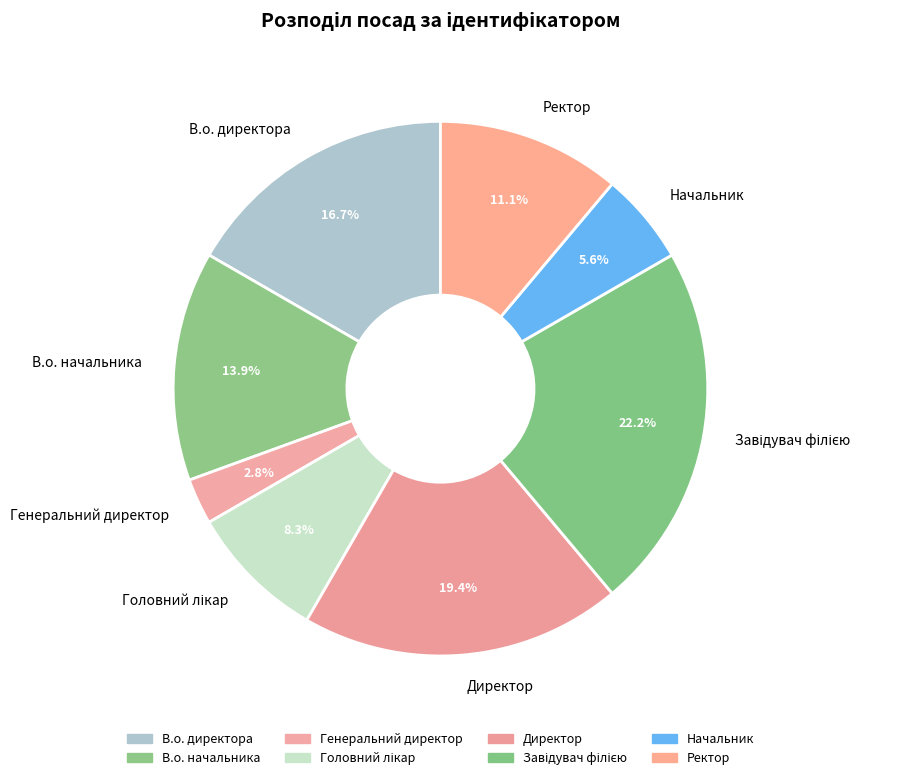

Does В.о. директора account for over 50% of the chart?

No